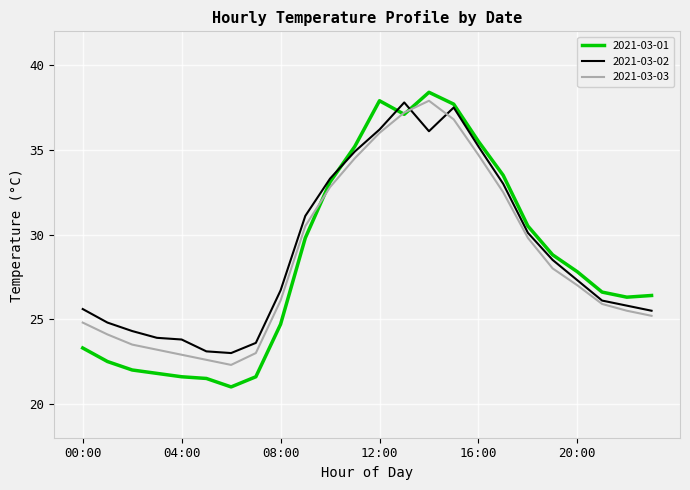

Reading left to right, transcribe all the data shown in this chart.

2021-03-01: 23.3	22.5	22.0	21.8	21.6	21.5	21.0	21.6	24.7	29.8	33.1	35.2	37.9	37.1	38.4	37.7	35.5	33.5	30.5	28.8	27.8	26.6	26.3	26.4
2021-03-02: 25.6	24.8	24.3	23.9	23.8	23.1	23.0	23.6	26.7	31.1	33.3	34.9	36.2	37.8	36.1	37.5	35.2	33.0	30.1	28.5	27.3	26.1	25.8	25.5
2021-03-03: 24.8	24.1	23.5	23.2	22.9	22.6	22.3	23.0	26.1	30.5	32.8	34.5	36.0	37.2	37.9	36.8	34.7	32.5	29.8	28.0	27.0	25.9	25.5	25.2